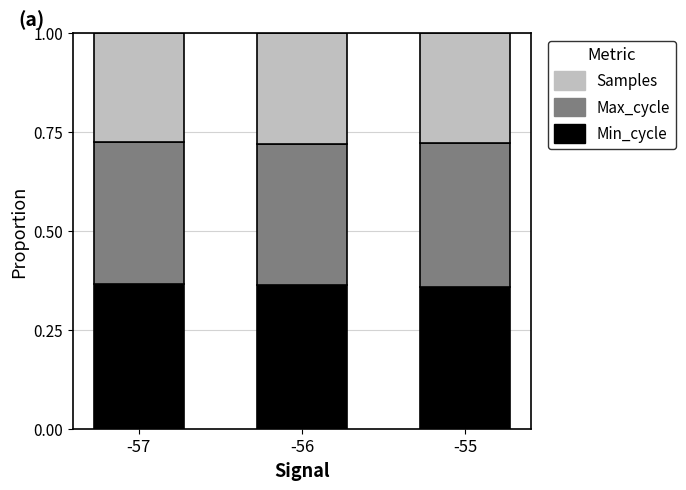

How many Min_cycle values are between 0 and 1?

3